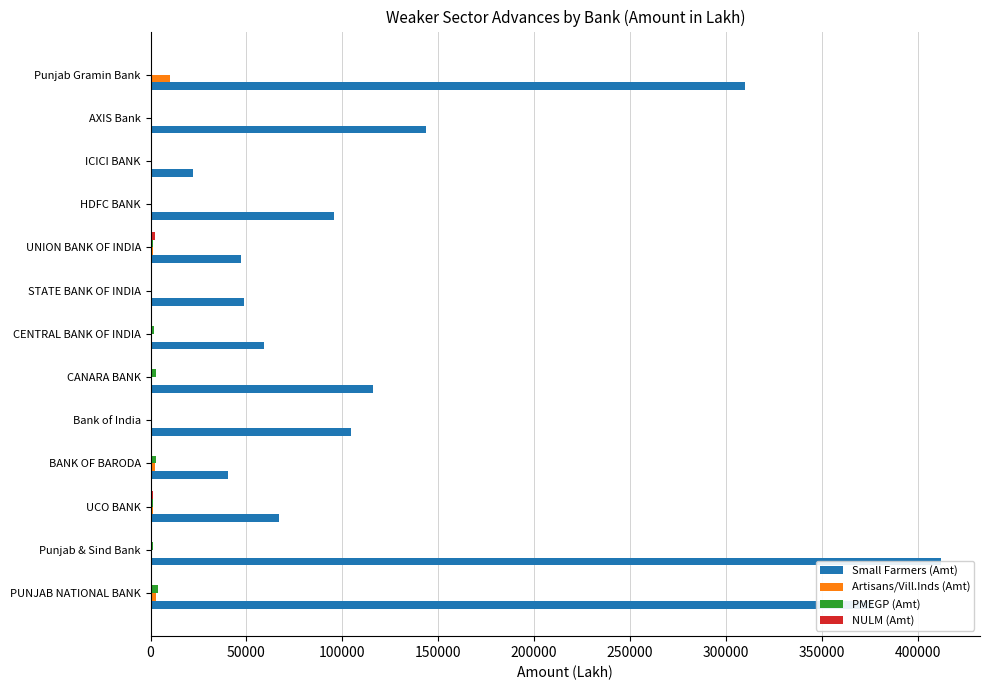

What is the sum of all NULM (Amt) values?

4362.0